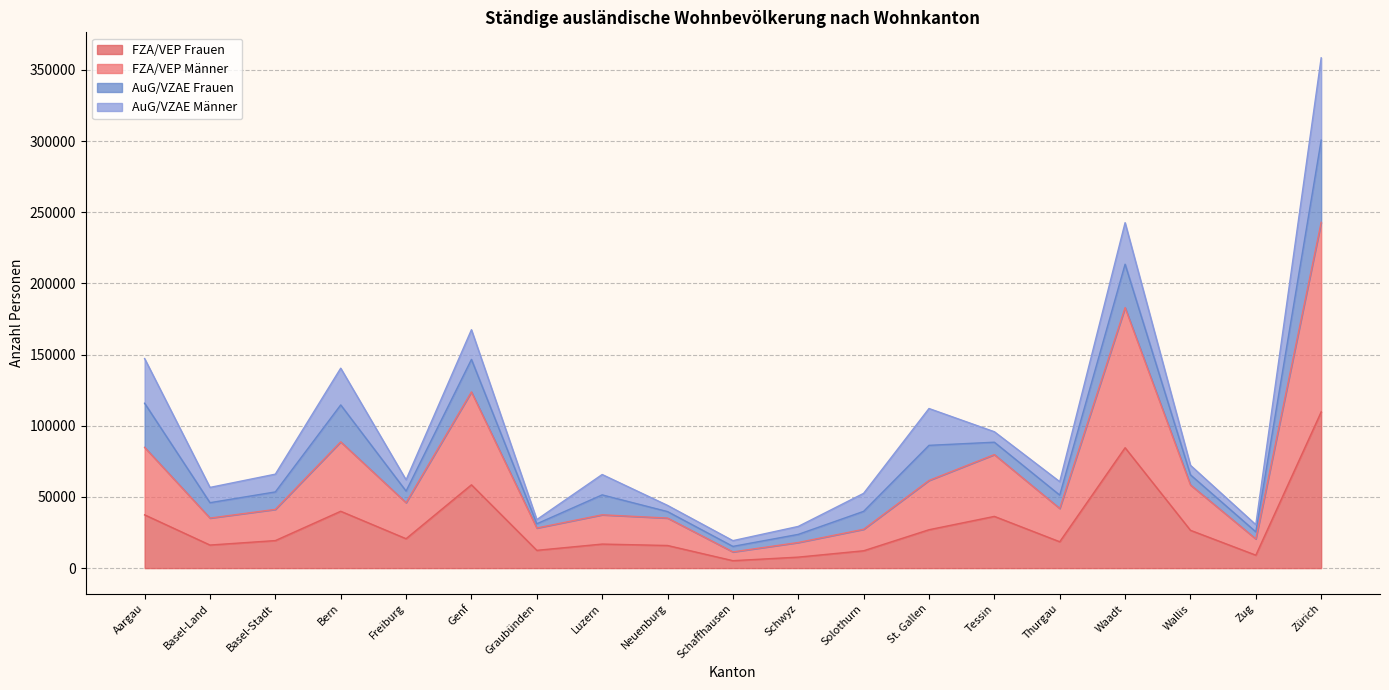

At which category is the sum across all series the highest?

Zürich